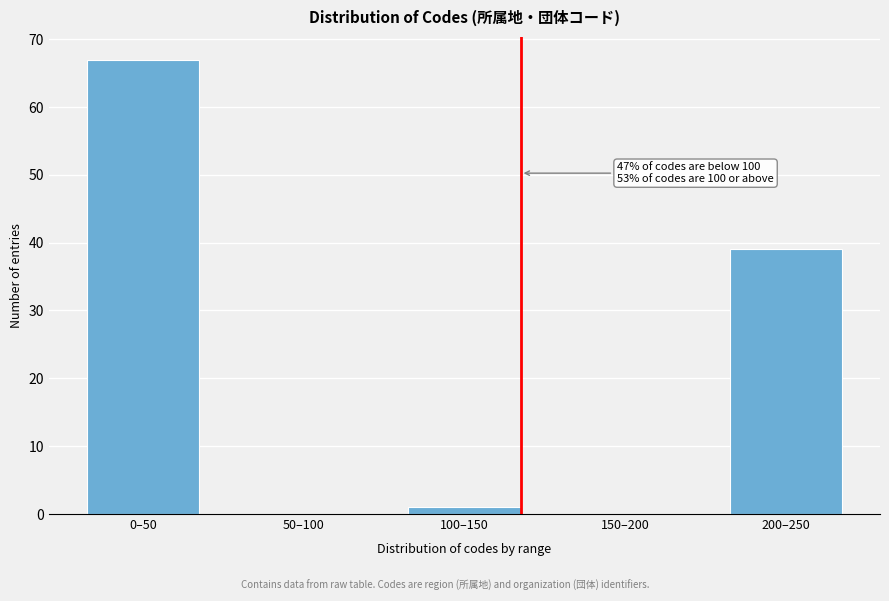

Reading right to left, list all the values displayed in this chart.

200–250=39	150–200=0	100–150=1	50–100=0	0–50=67